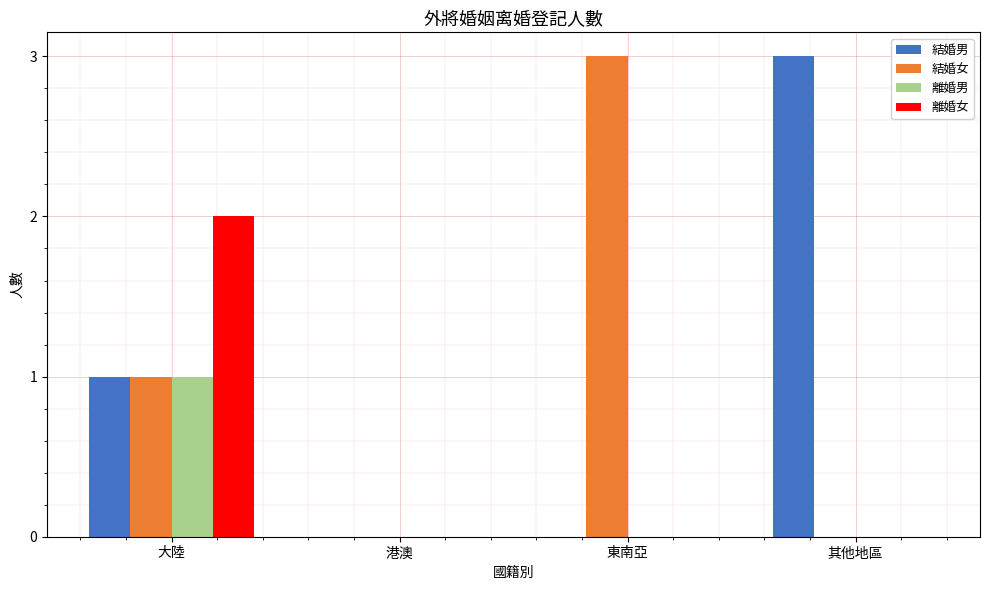

Reading right to left, transcribe all the data shown in this chart.

結婚男: 其他地區=3	東南亞=0	港澳=0	大陸=1
結婚女: 其他地區=0	東南亞=3	港澳=0	大陸=1
離婚男: 其他地區=0	東南亞=0	港澳=0	大陸=1
離婚女: 其他地區=0	東南亞=0	港澳=0	大陸=2